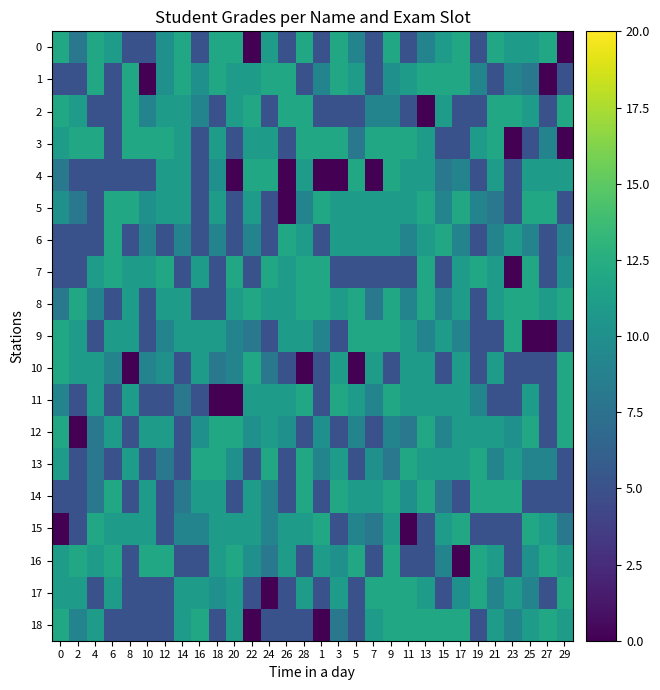

How many series are shown in this chart?

19